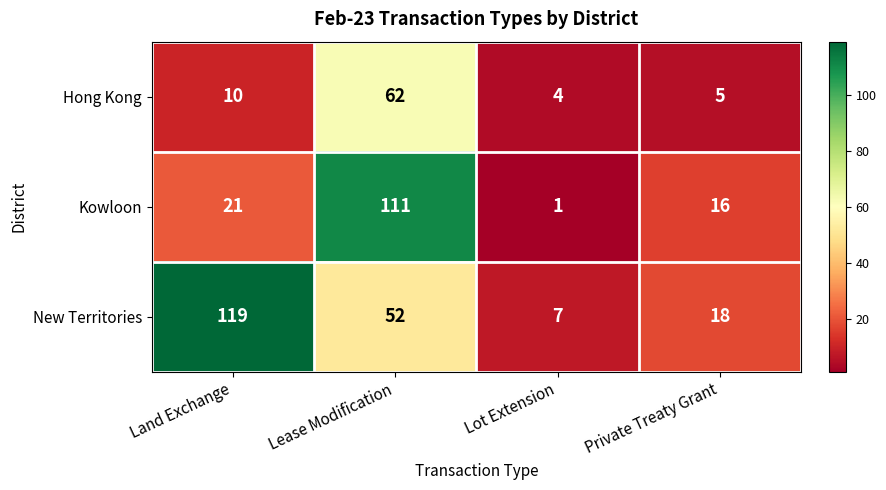

How many series are shown in this chart?

3